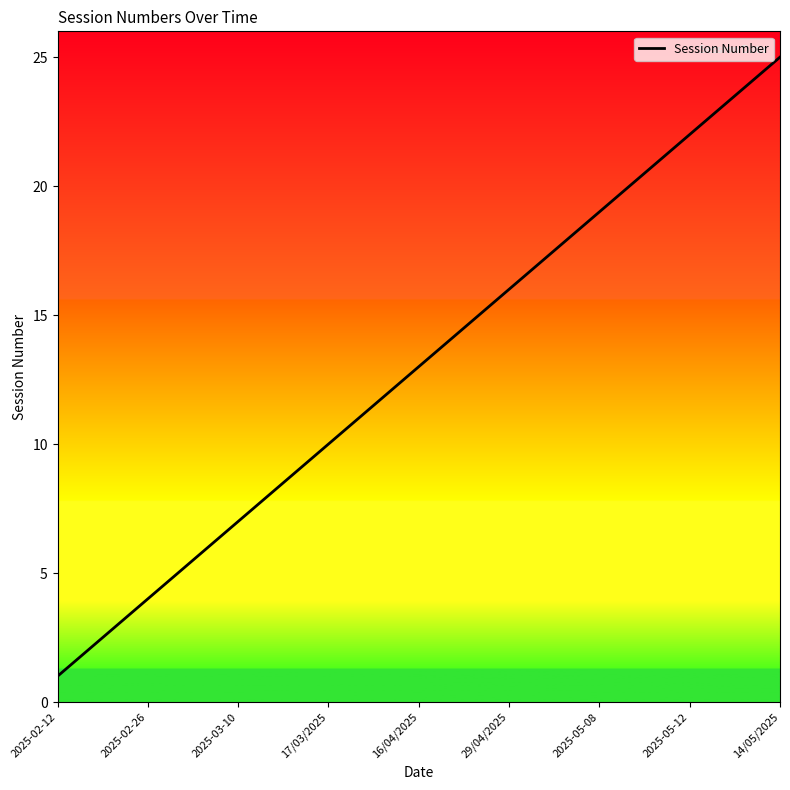

What is the difference between the maximum and minimum values?

24